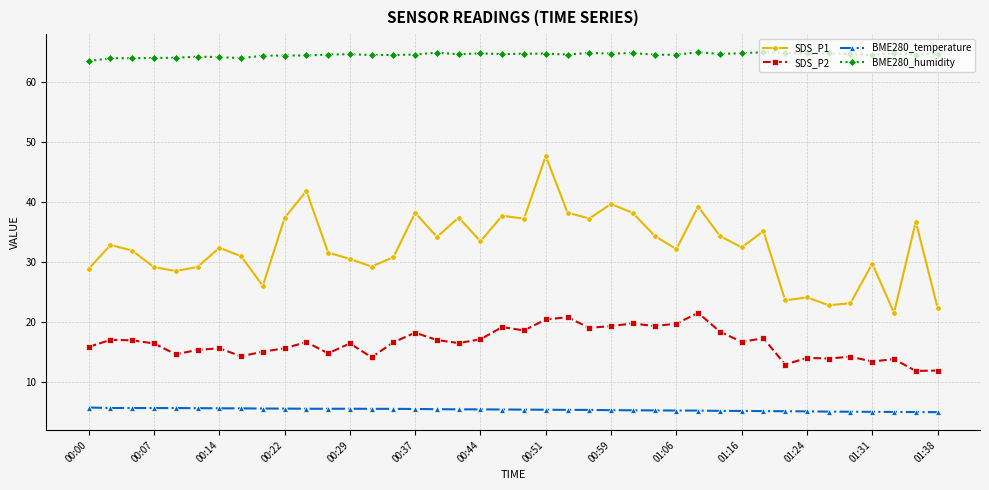

True or false: BME280_humidity has more than 0 interior local peaks.

True